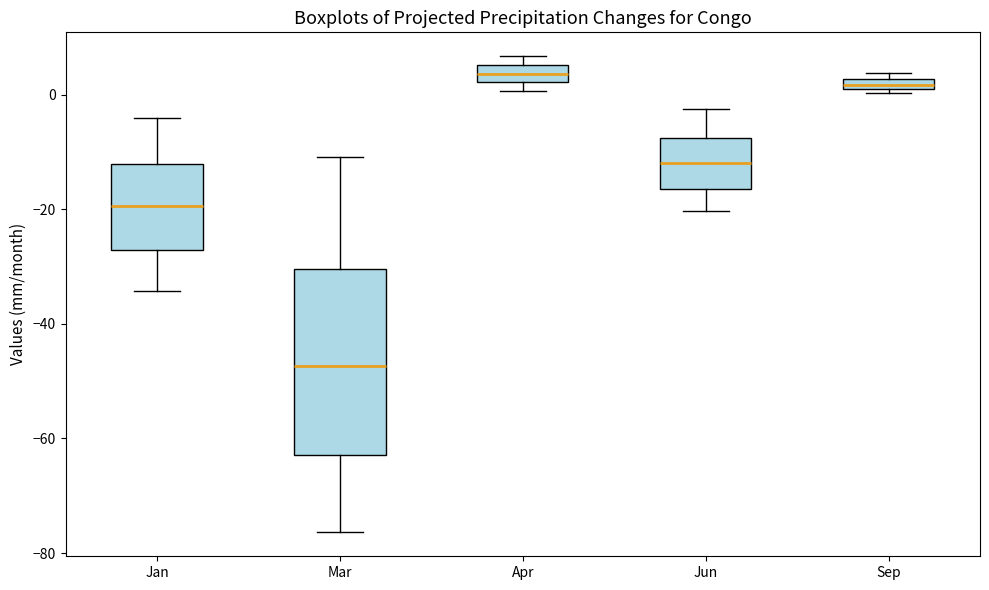

Where does the lower whisker of the box for Jan end on the y-axis? The values are not printed on the chart, so give them approximately, as read against the axis.

-34